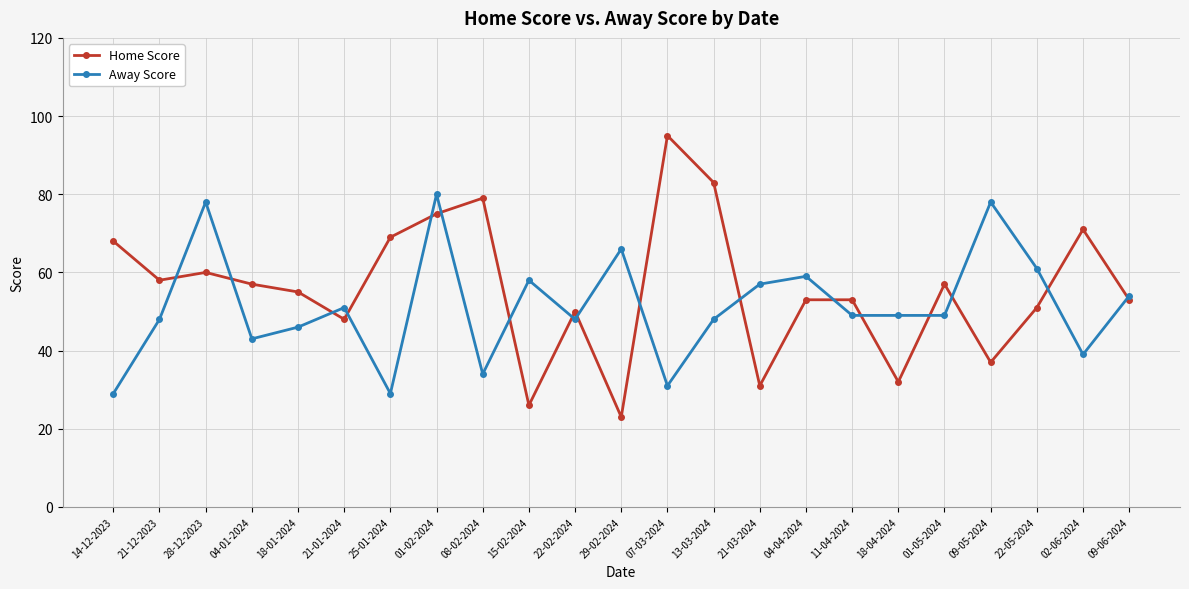

At which category is the sum across all series the highest?

01-02-2024